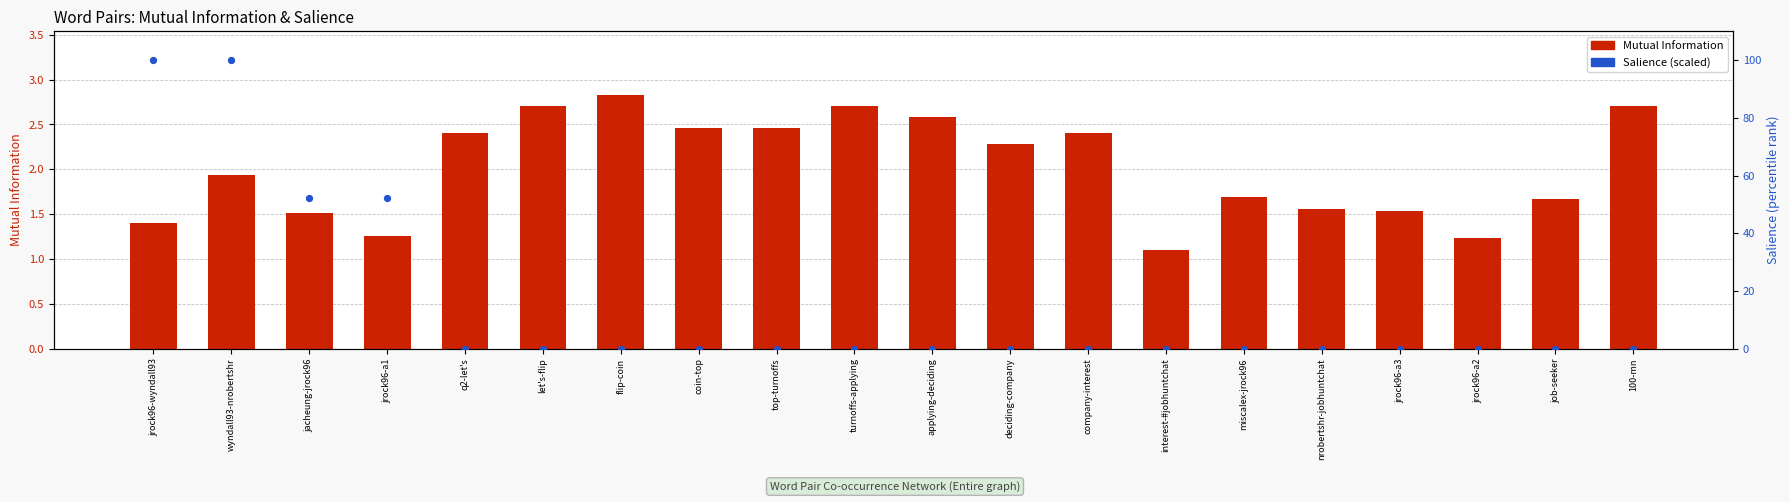

What is the total value across all series at jrock96-a1?

53.6